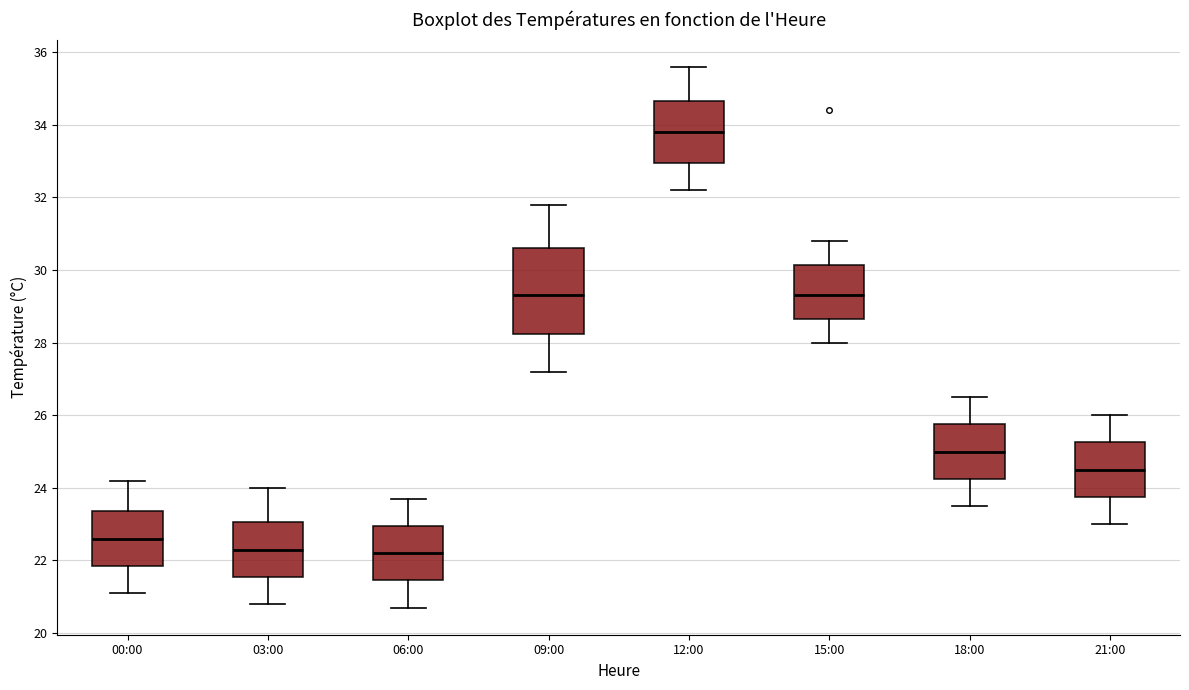

Comparing the boxes themselves (not the whiskers), which one is the tallest?

09:00